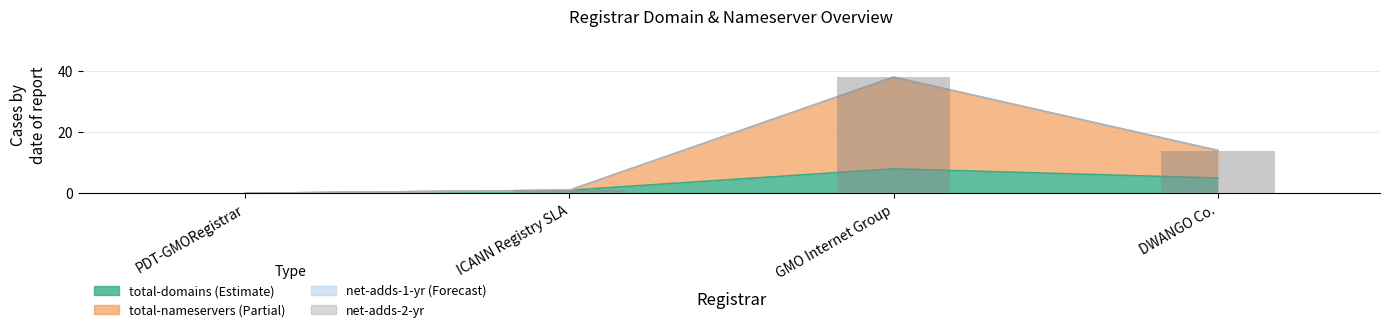

What value does the total-domains series have at DWANGO Co.?

5